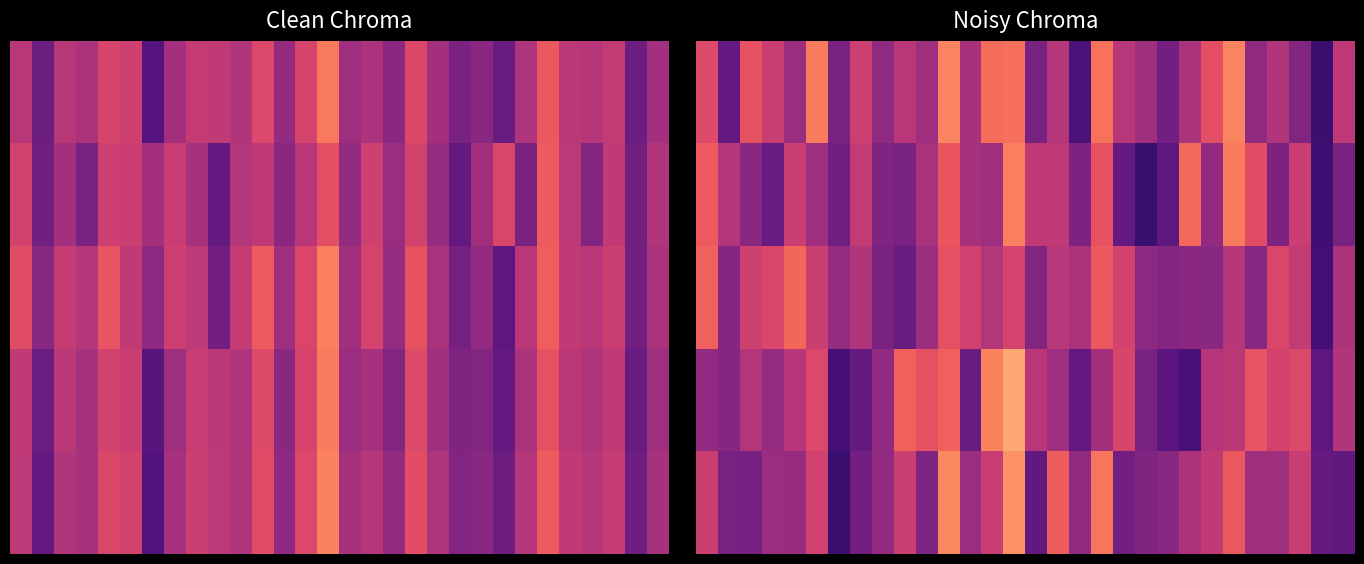

At which category does the chart reach its peak across all series?

14